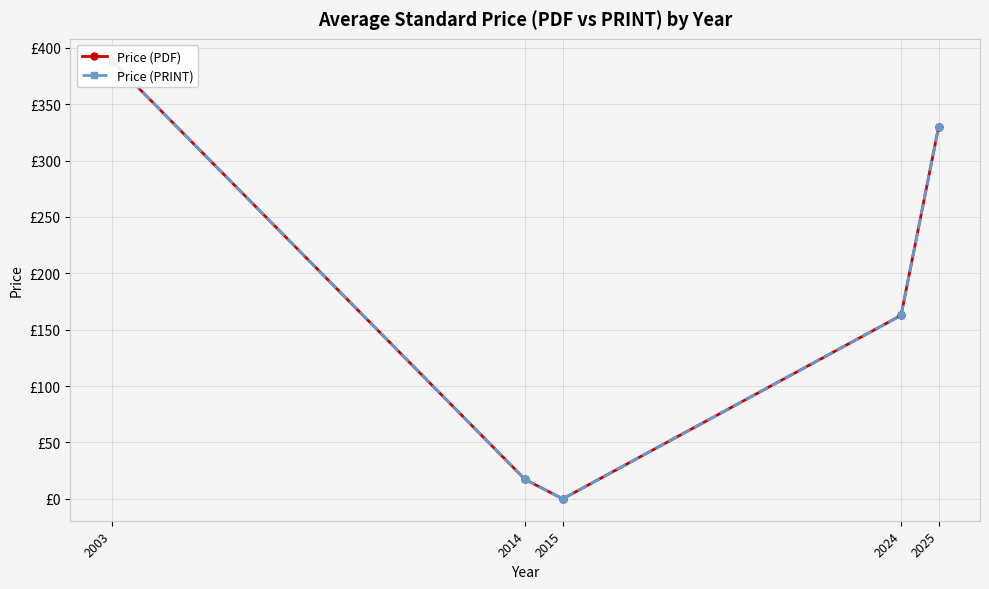

At which category does the chart reach its peak across all series?

2003